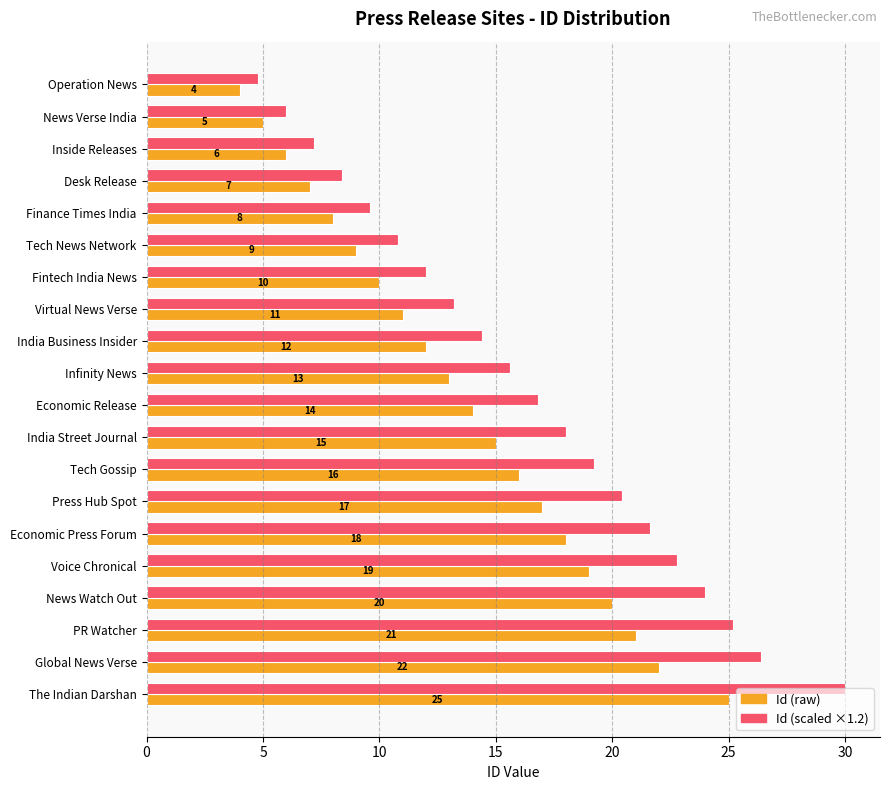

How many data points does each series have?

20